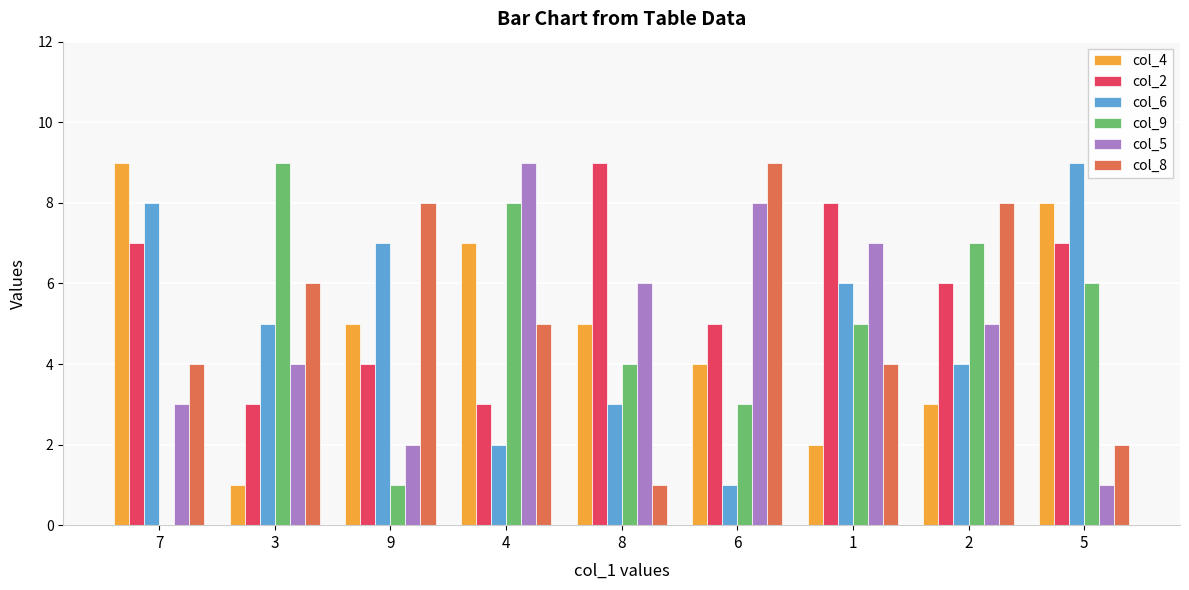

At which label does col_6 first exceed 5?

7